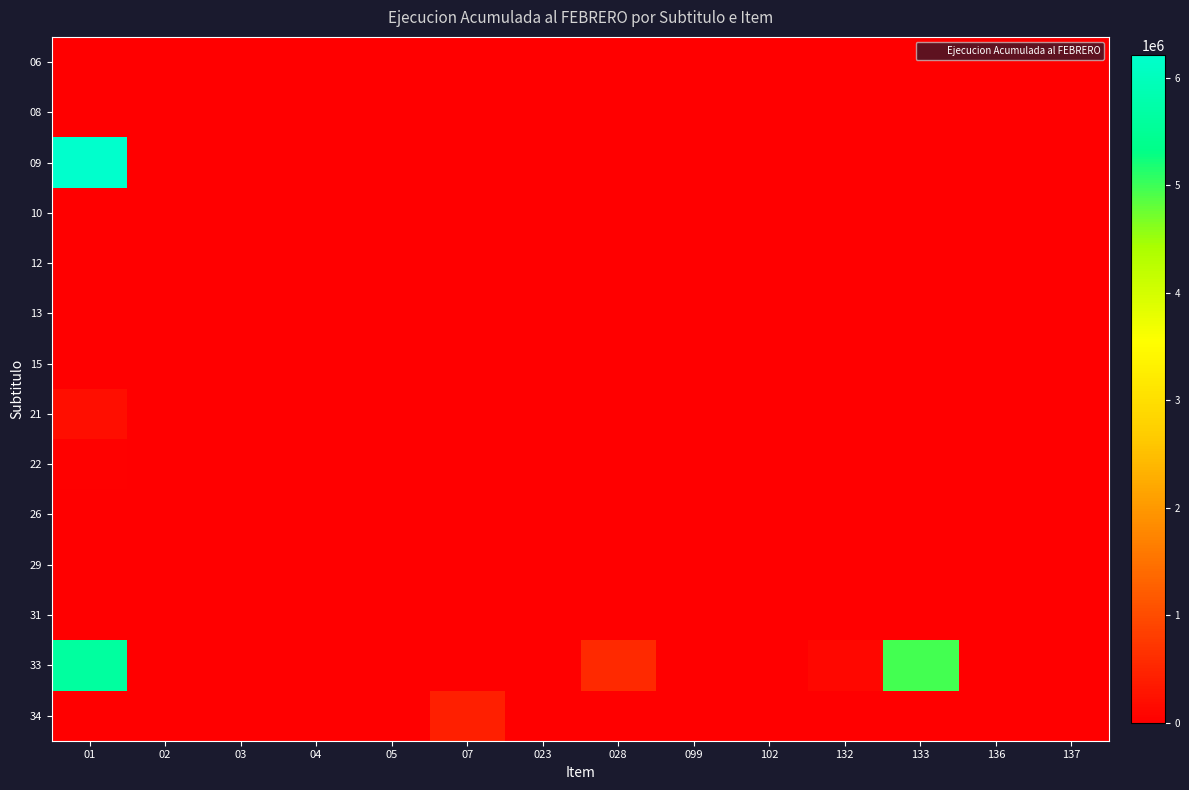

What is the spread (max minus min) of values at 01?

6211329